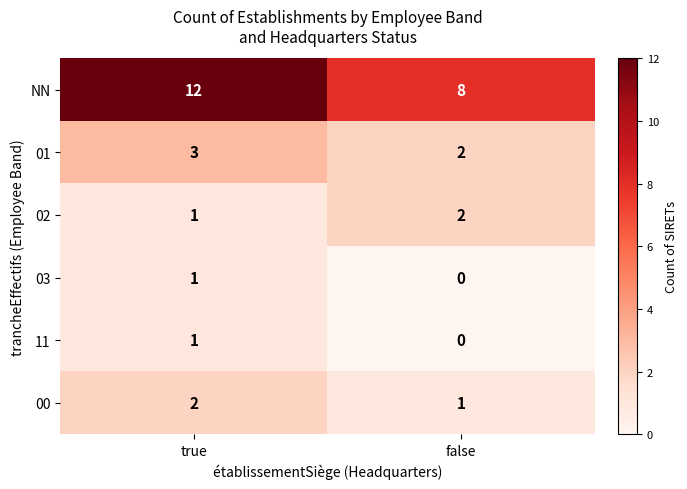

What is the sum of the 02 values at true and false?

3